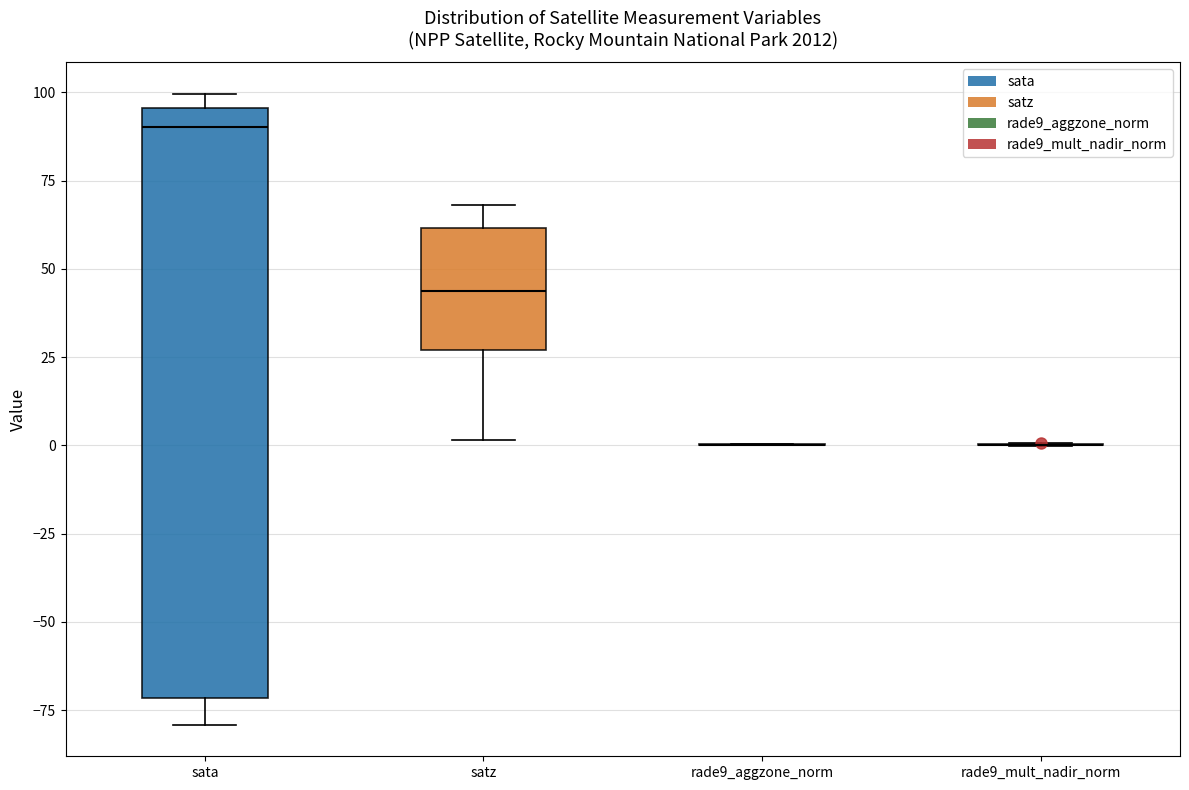

Reading left to right, transcribe this box plot: for each box, give where its median line is, the range the box spans, and where its two whiskers end, as read against the y-axis. The values are not printed on the chart, so give them approximately, as read against the axis.

sata: median 90, box -70 to 95, whiskers -80 to 100
satz: median 45, box 25 to 60, whiskers 0 to 70
rade9_aggzone_norm: box collapsed to a line at 0, whiskers 0 to 0
rade9_mult_nadir_norm: box collapsed to a line at 0, whiskers 0 to 0